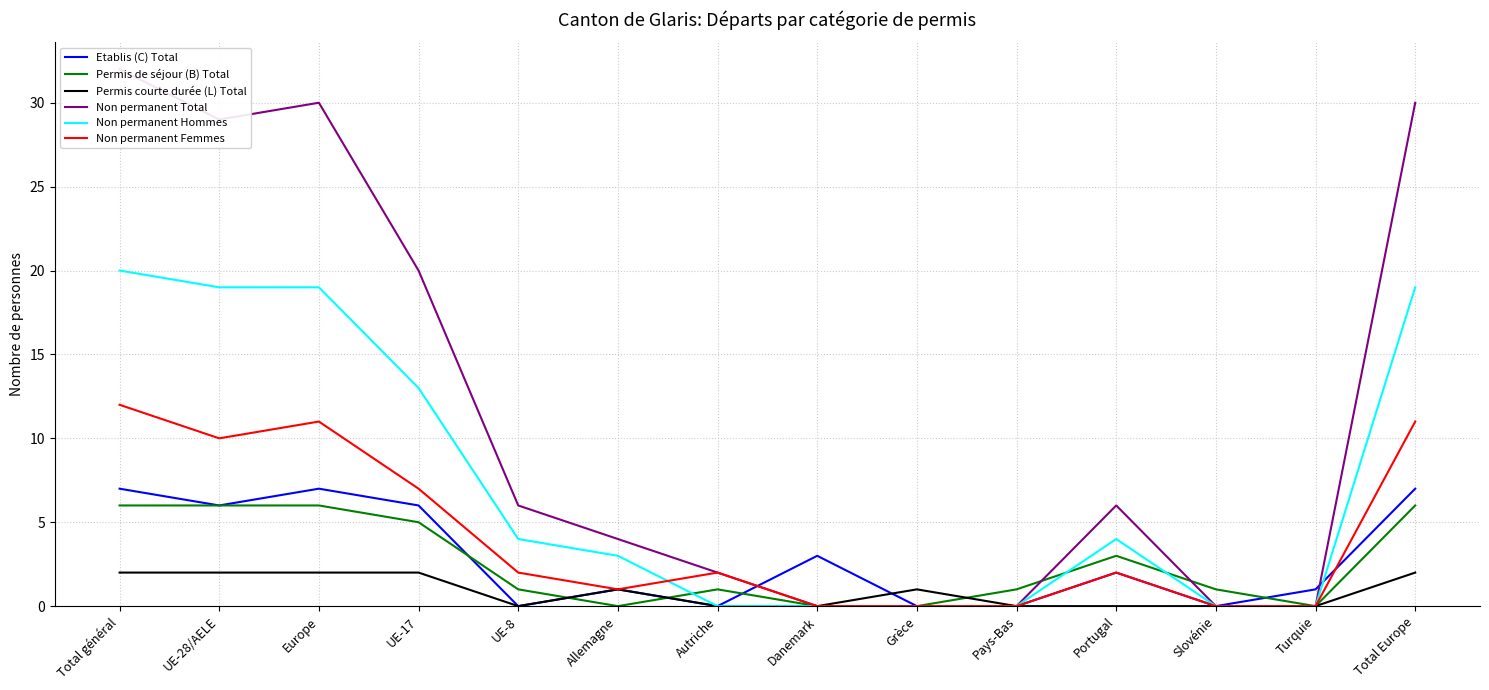

What is the difference between the maximum and minimum values in the Etablis (C) Total series?

7